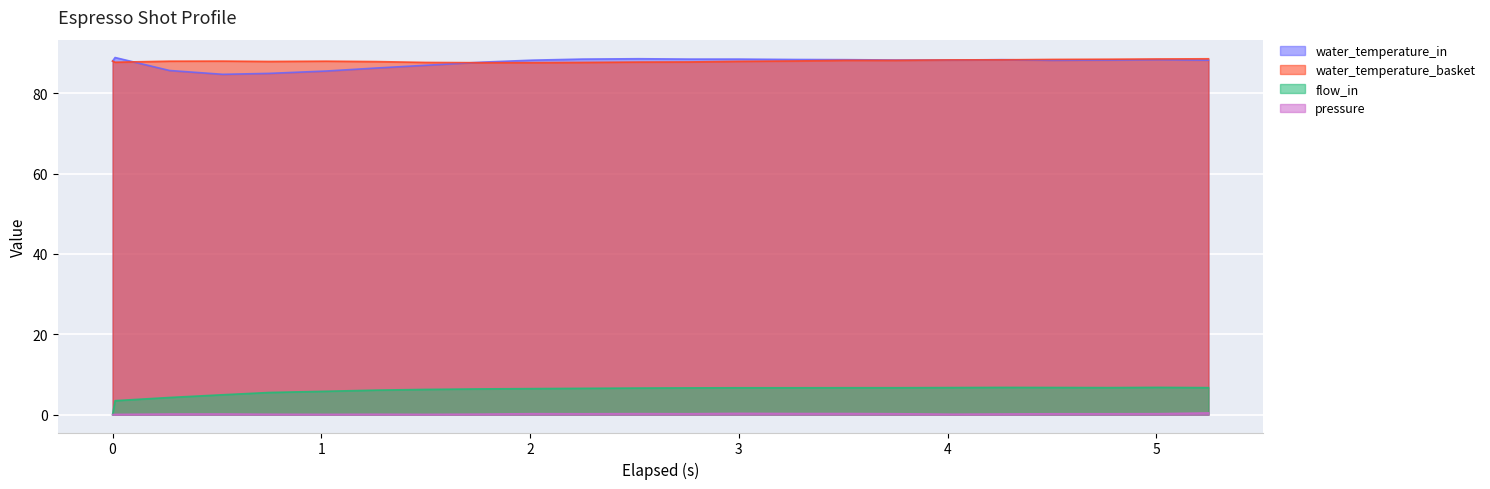

The water_temperature_in series shows 88.4 at 5.008. True or false?

True